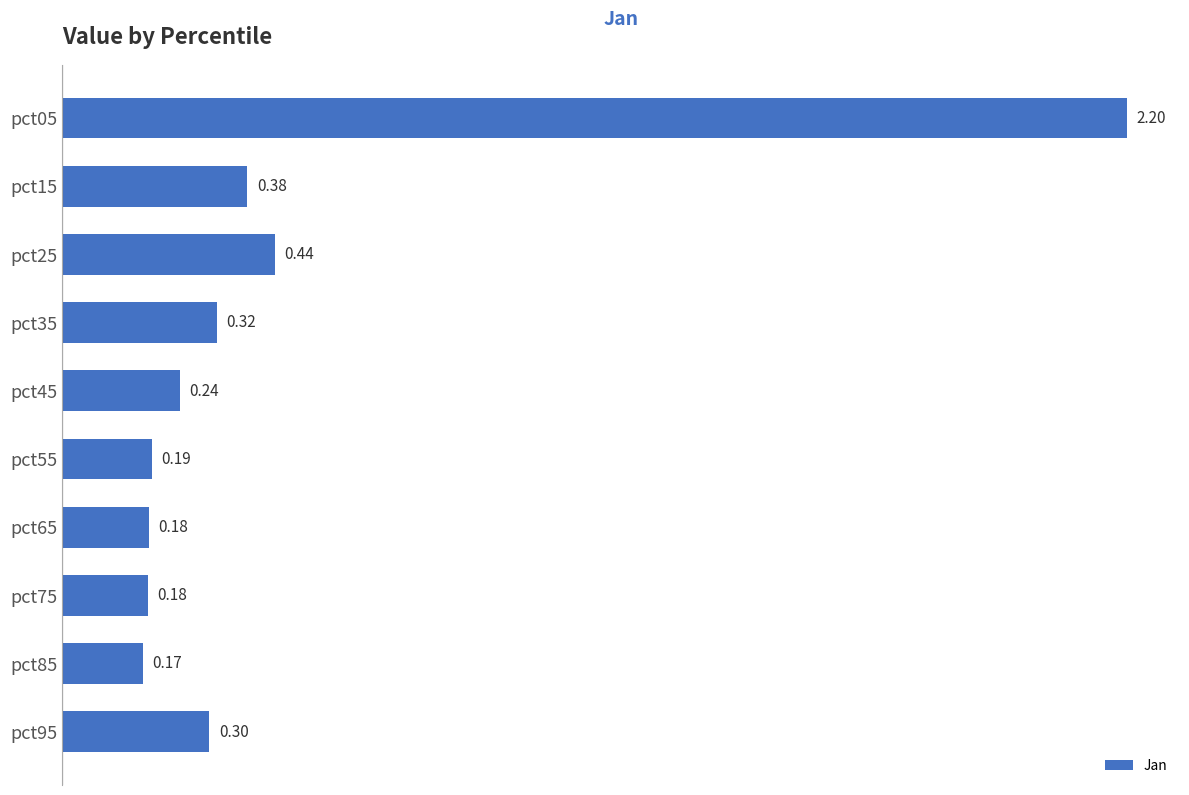

What is the average value?

0.5